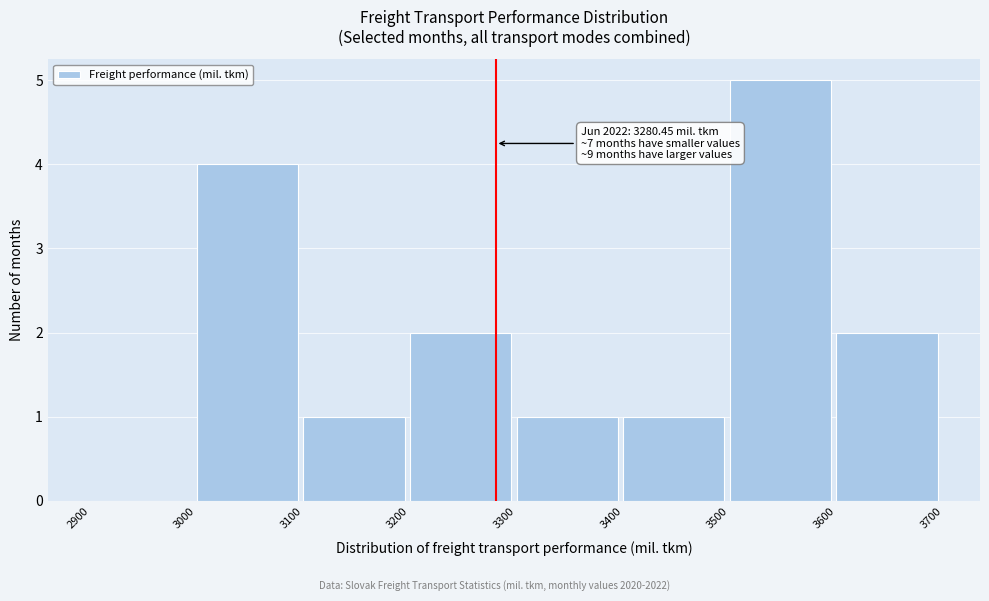

Over which range of the x-axis is the bar tallest?

3500 to 3600